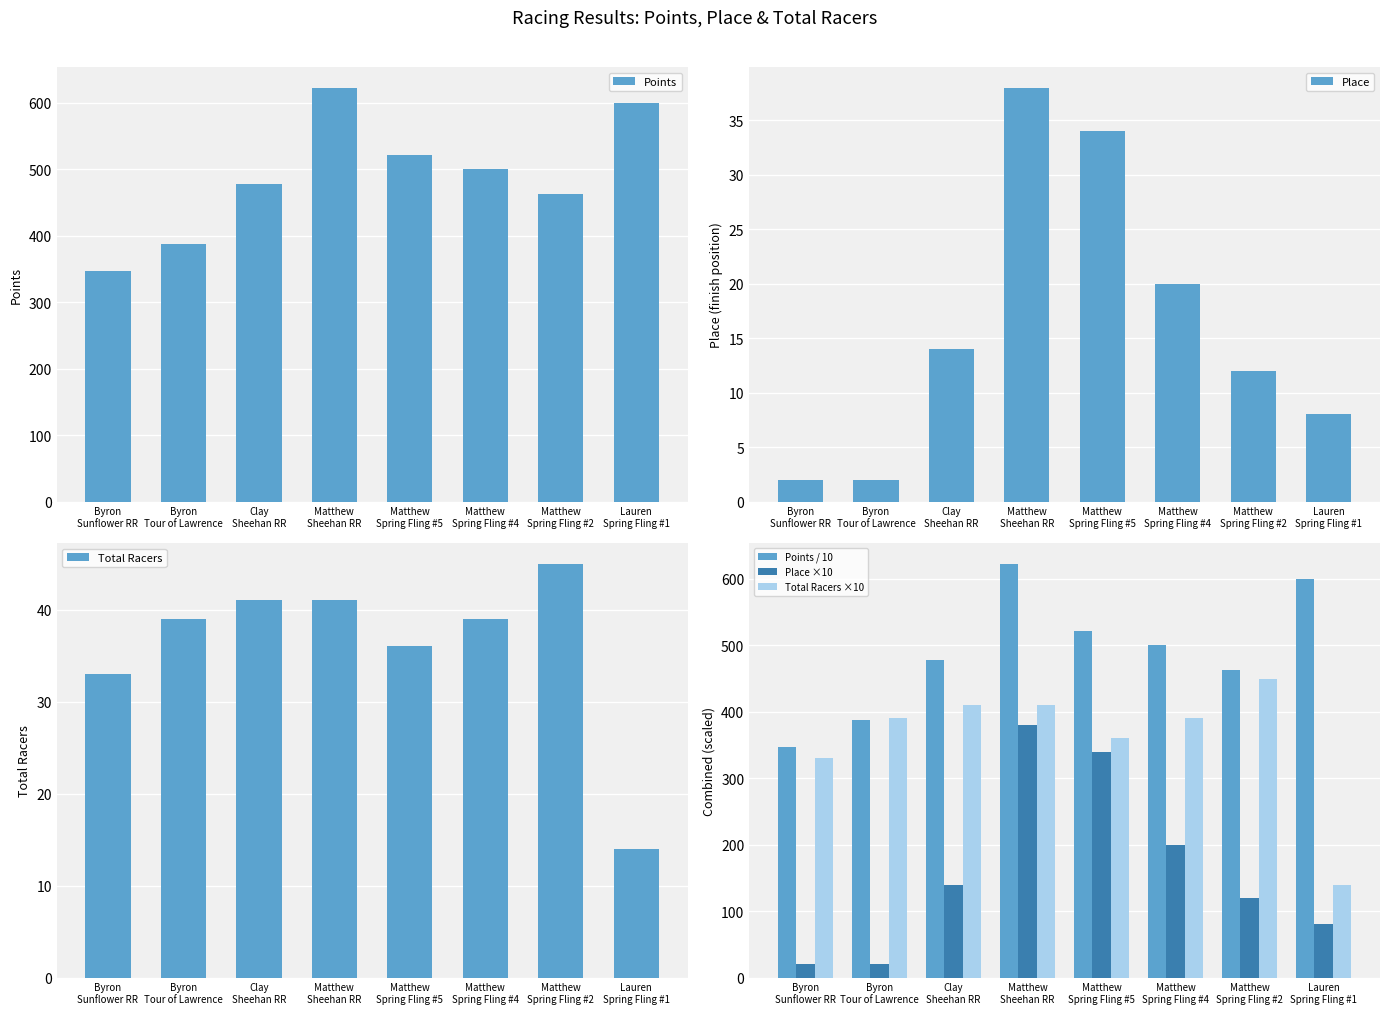

Reading right to left, list all the values displayed in this chart.

Points: 600.0	462.5	500.0	521.7	622.9	478.3	387.0	346.6
Place: 8.0	12.0	20.0	34.0	38.0	14.0	2.0	2.0
Total Racers: 14.0	45.0	39.0	36.0	41.0	41.0	39.0	33.0
Points / 10: 600.0	462.5	500.0	521.7	622.9	478.3	387.0	346.6
Place ×10: 80.0	120.0	200.0	340.0	380.0	140.0	20.0	20.0
Total Racers ×10: 140.0	450.0	390.0	360.0	410.0	410.0	390.0	330.0